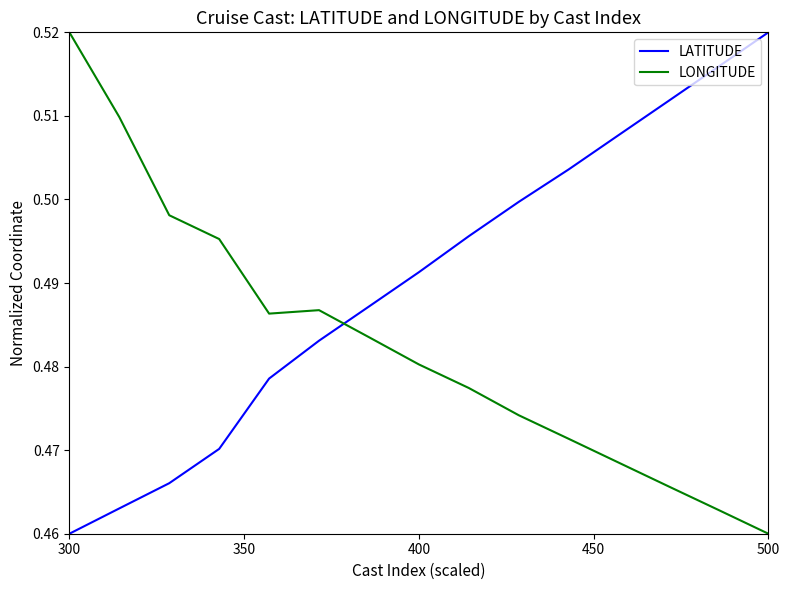

Rank the series by their average value, from highest to lowest.

LATITUDE, LONGITUDE